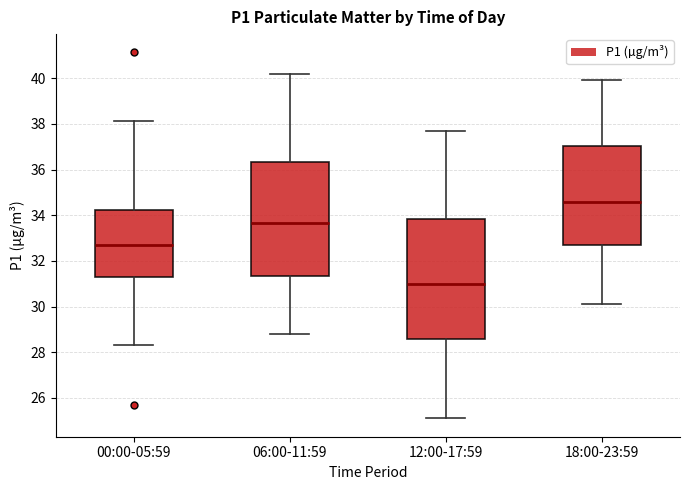

Reading left to right, transcribe this box plot: for each box, give where its median line is, the range the box spans, and where its two whiskers end, as read against the y-axis. The values are not printed on the chart, so give them approximately, as read against the axis.

00:00-05:59: median 32.6, box 31.2 to 34.2, whiskers 28.4 to 38.2
06:00-11:59: median 33.6, box 31.4 to 36.4, whiskers 28.8 to 40.2
12:00-17:59: median 31.0, box 28.6 to 33.8, whiskers 25.2 to 37.8
18:00-23:59: median 34.6, box 32.8 to 37.0, whiskers 30.2 to 40.0